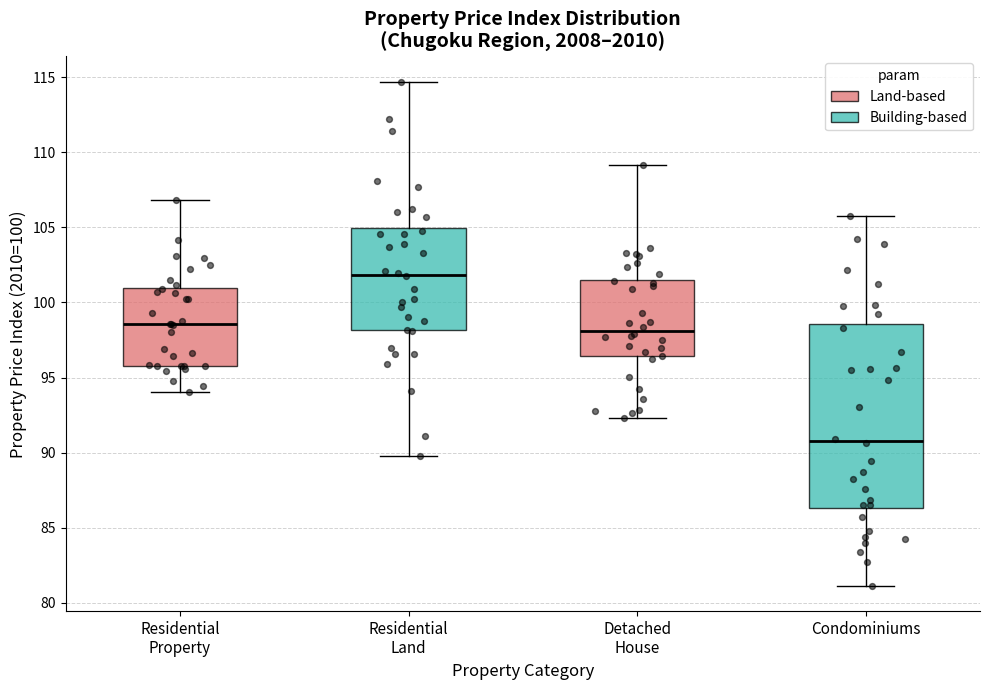

Comparing the boxes themselves (not the whiskers), which one is the tallest?

Condominiums